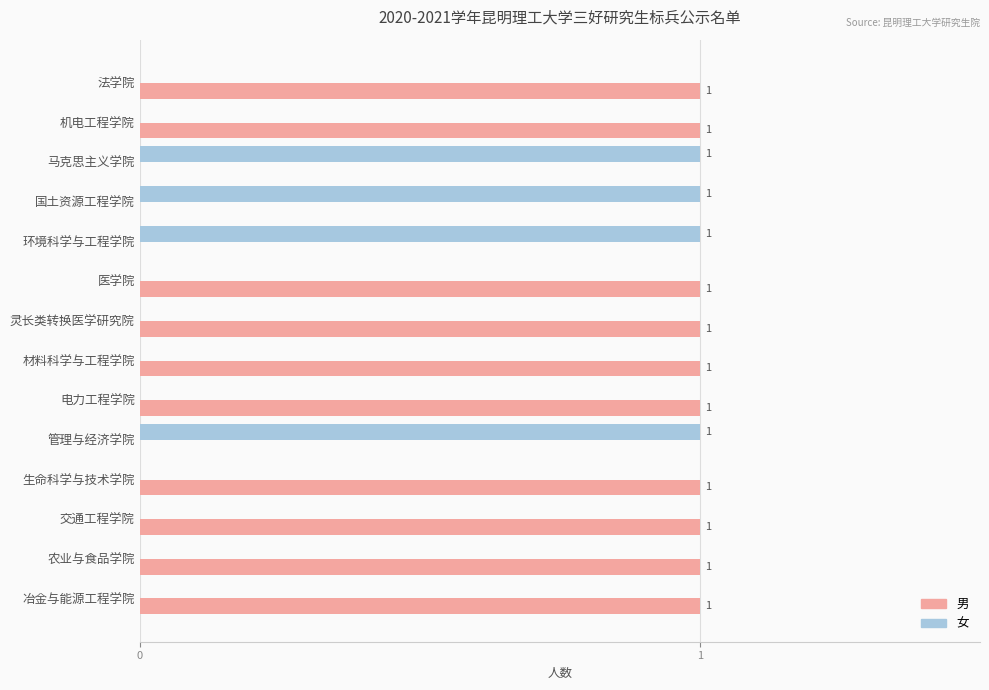

True or false: 女 has a value of 0 at 电力工程学院.

True